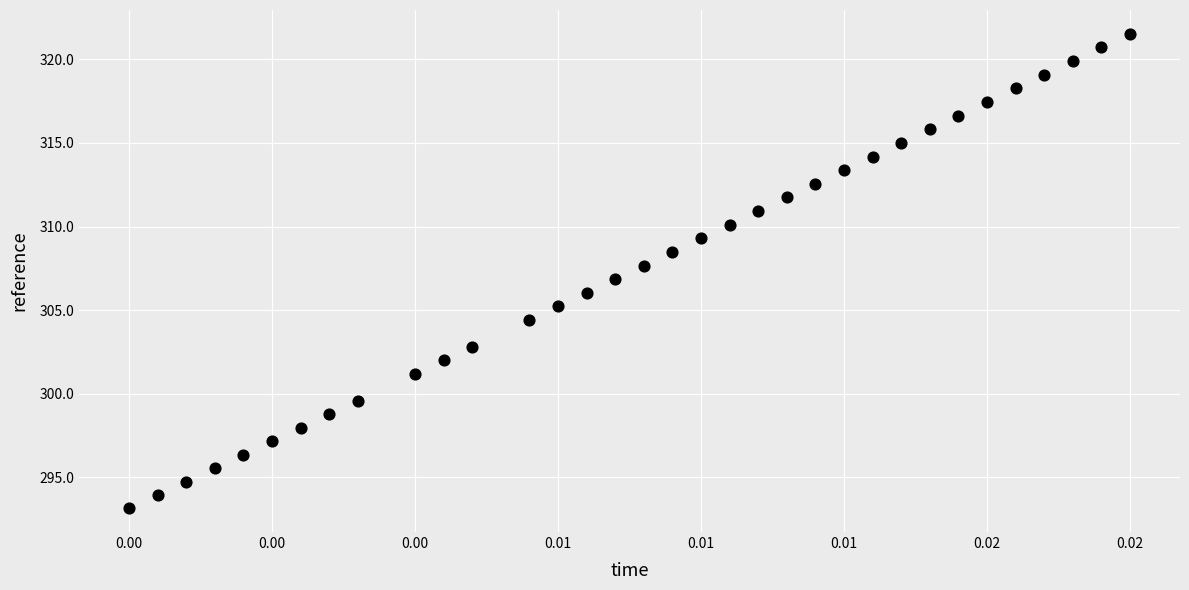

What is the range of Y values (max minus min)?

28.4